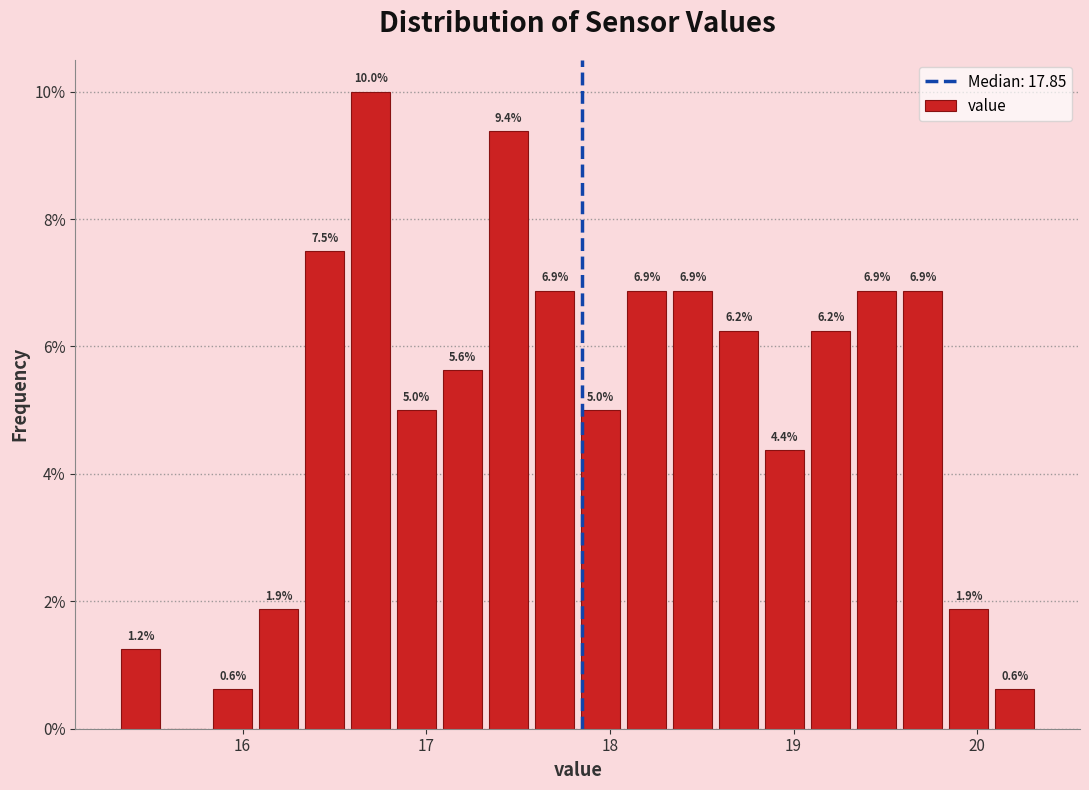

Around what value on the x-axis is the tallest bar? Give the approximate position of its centre, as read against the axis.

16.7